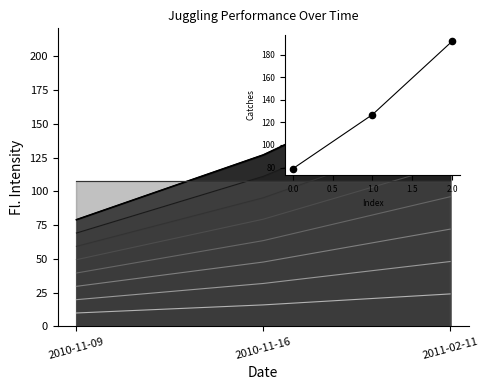

Which has a higher value, 2010-11-16 or 2011-02-11?

2011-02-11